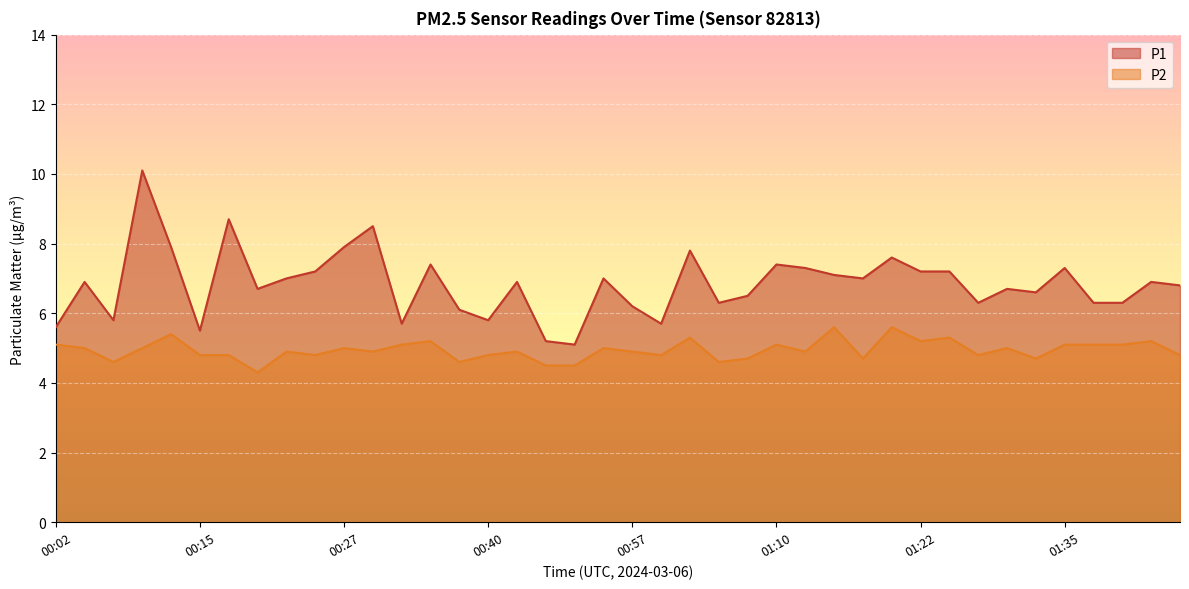

Count the number of data series in this chart.

2